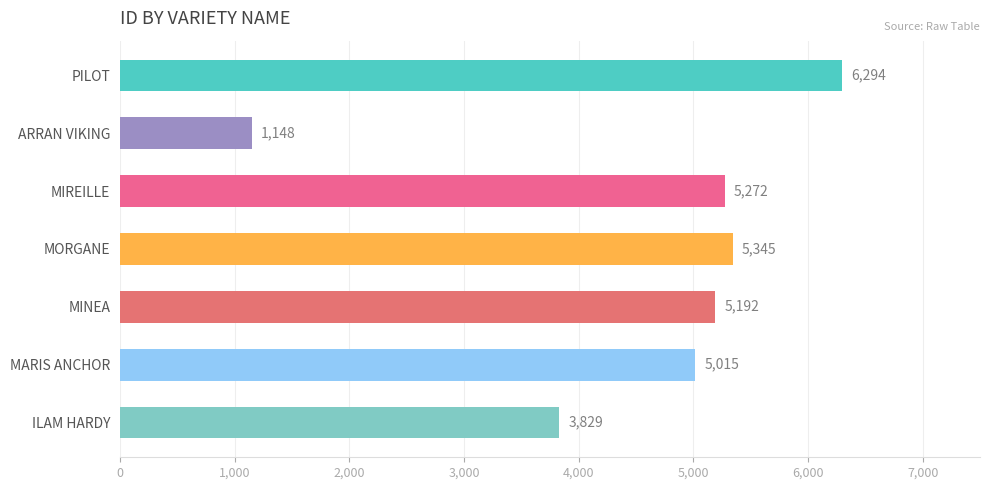

What value does the data have at MIREILLE, to the nearest 100?

5300